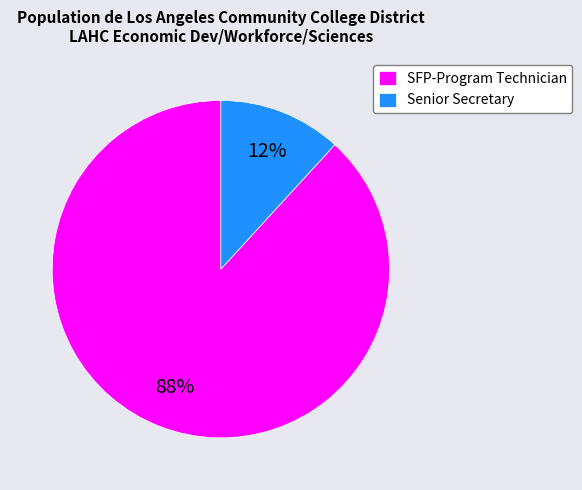

Do Senior Secretary and SFP-Program Technician together represent more than half of the pie?

Yes